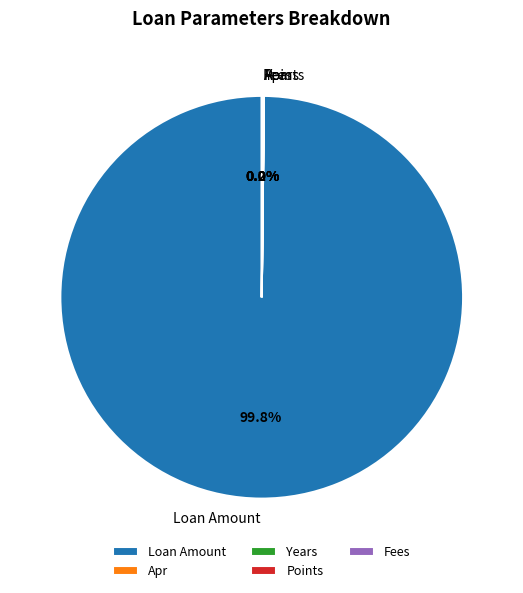

Count the number of slices in the pie.

5